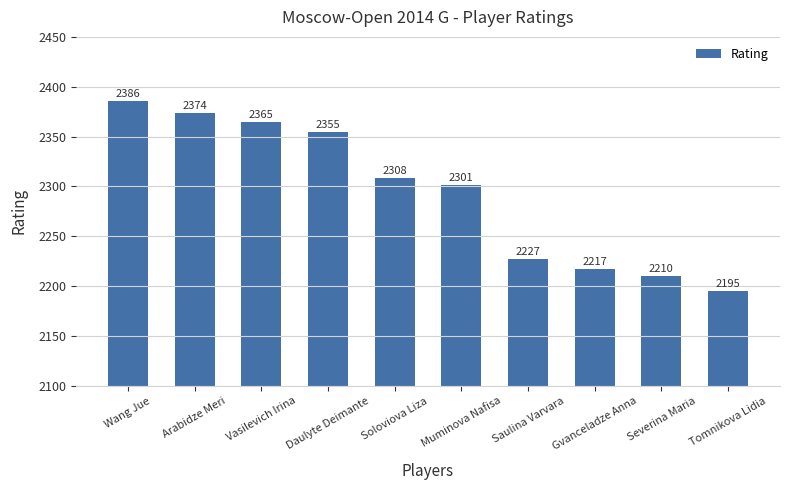

Rank the categories by value from lowest to highest.

Tomnikova Lidia, Severina Maria, Gvanceladze Anna, Saulina Varvara, Muminova Nafisa, Soloviova Liza, Daulyte Deimante, Vasilevich Irina, Arabidze Meri, Wang Jue